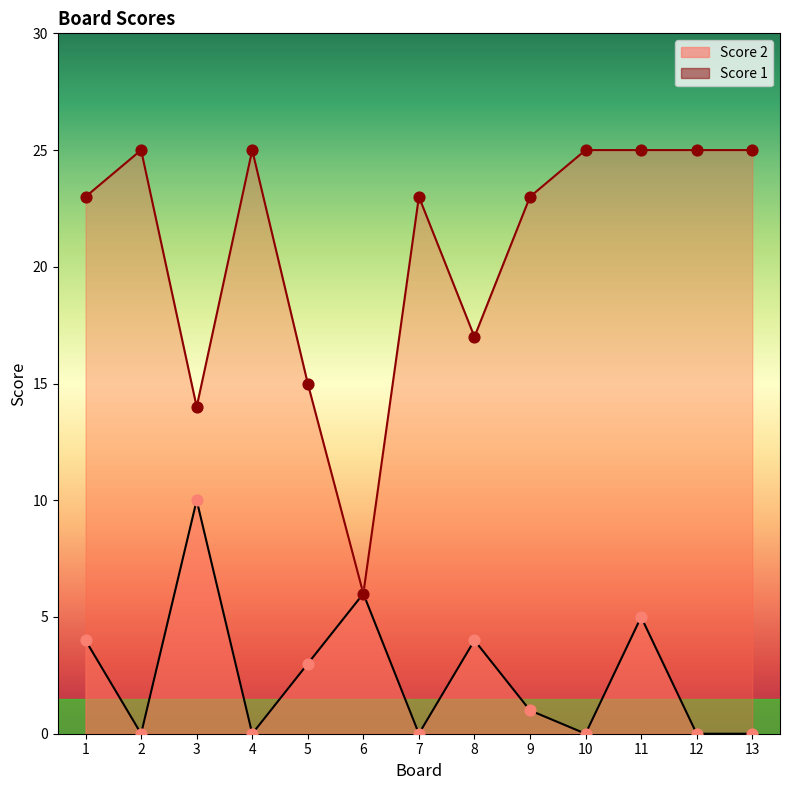

At how many categories does at least one series exceed 12?

12